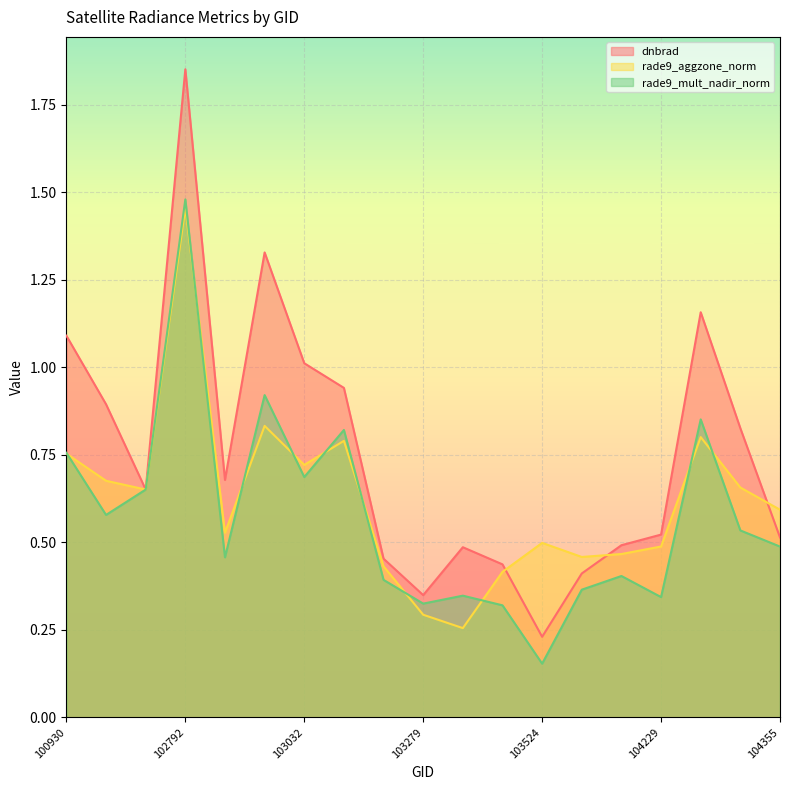

What is the difference between the maximum and minimum values in the dnbrad series?

1.6